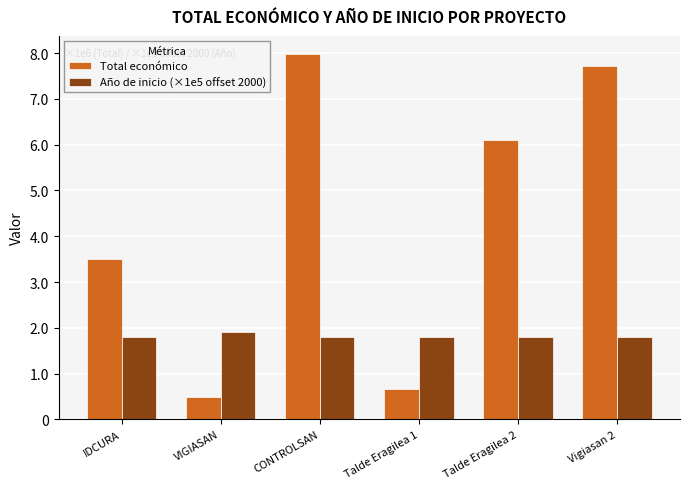

What is the average value of the Año de inicio (×1e5 offset 2000) series?

1816667